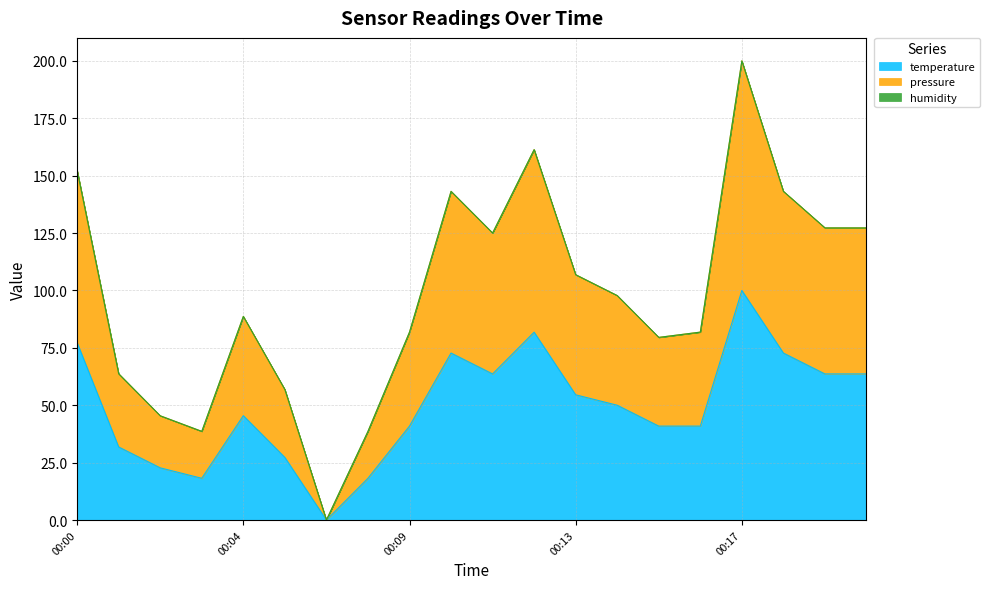

Which has a higher value, 00:03 or 00:11?

00:11